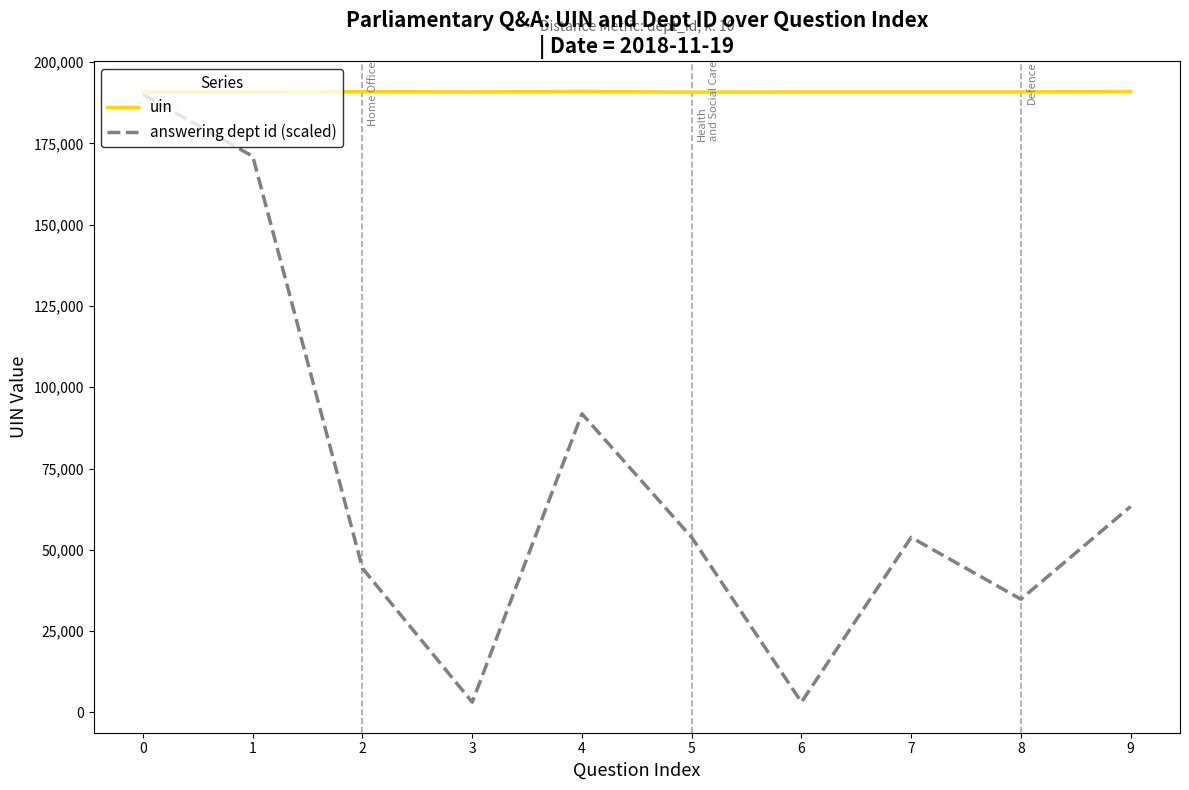

What is the maximum value for uin?

190937.0